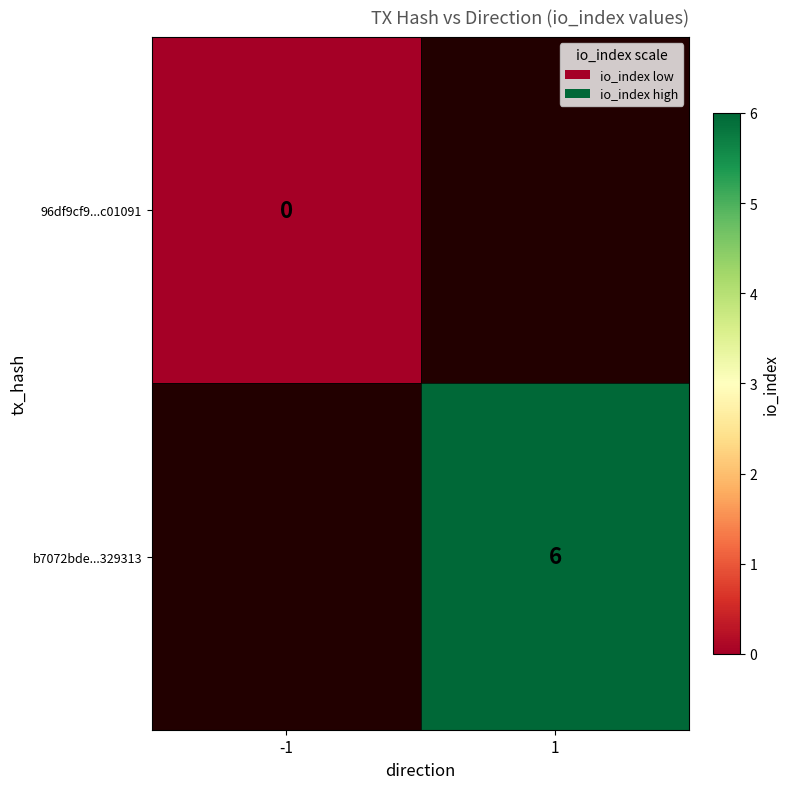

Is the value of 96df9cf9...c01091 at -1 greater than the value of b7072bde...329313 at 1?

No